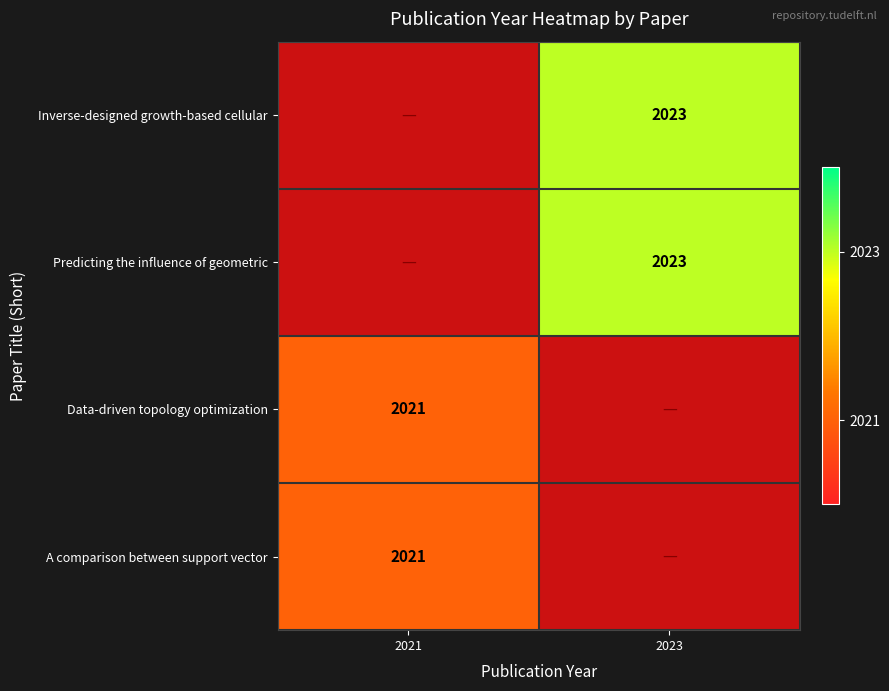

Which has a higher value, 2021 or 2023?

2023